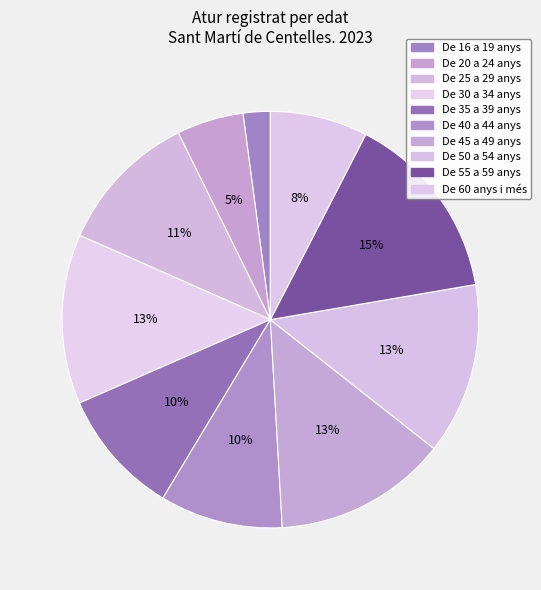

What percentage is the De 35 a 39 anys slice, to the nearest percent?

10%